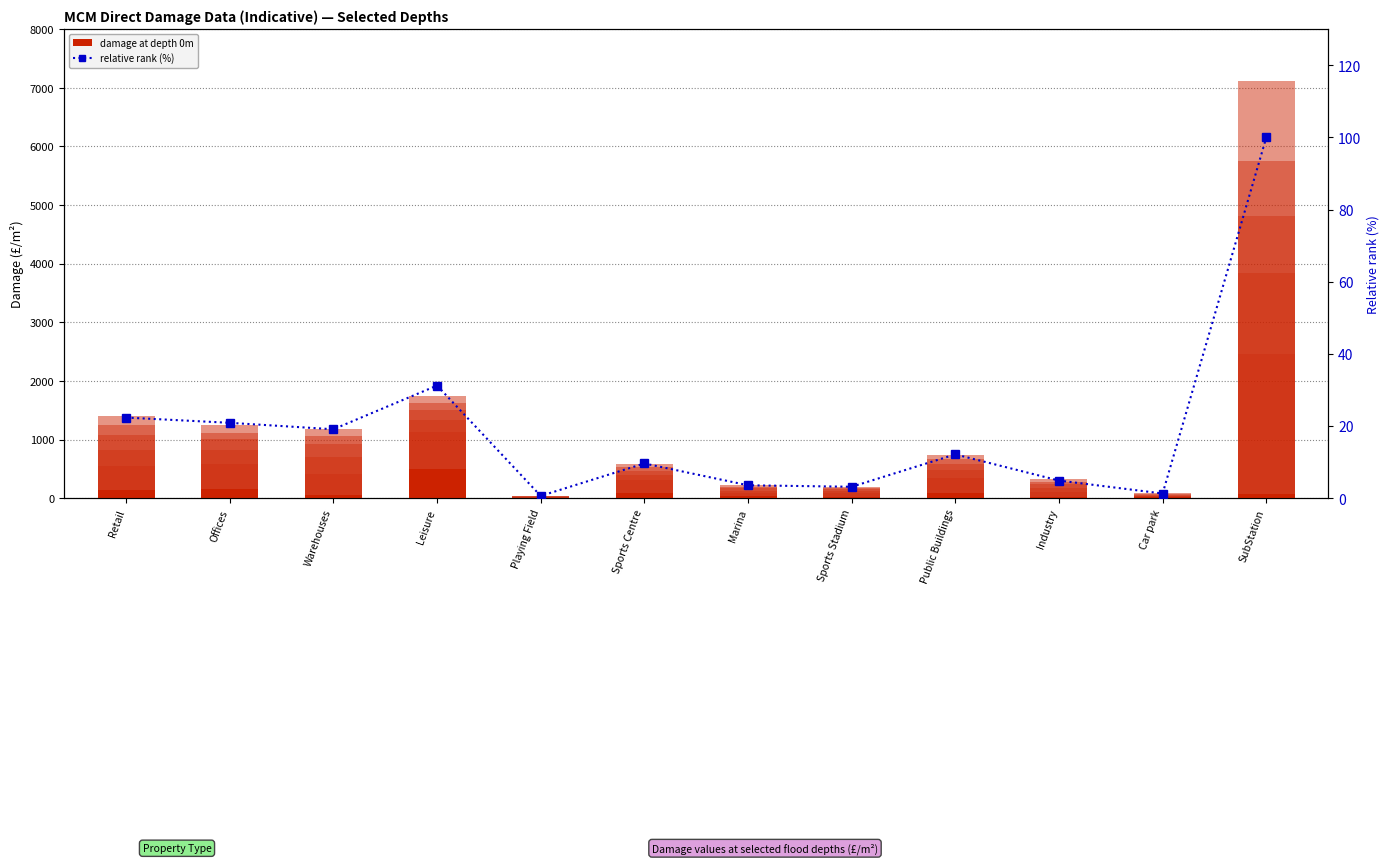

True or false: depth_5 has a value of 752.9 at Warehouses.

False